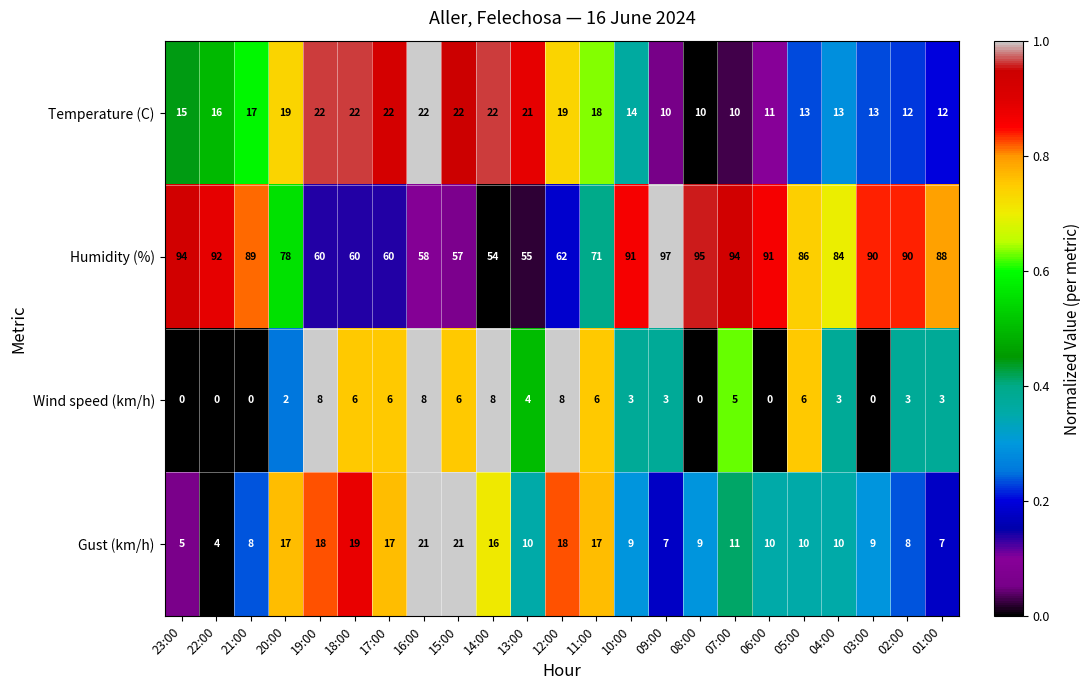

Between 19:00 and 03:00, which series saw the biggest shift?

Humidity (%)